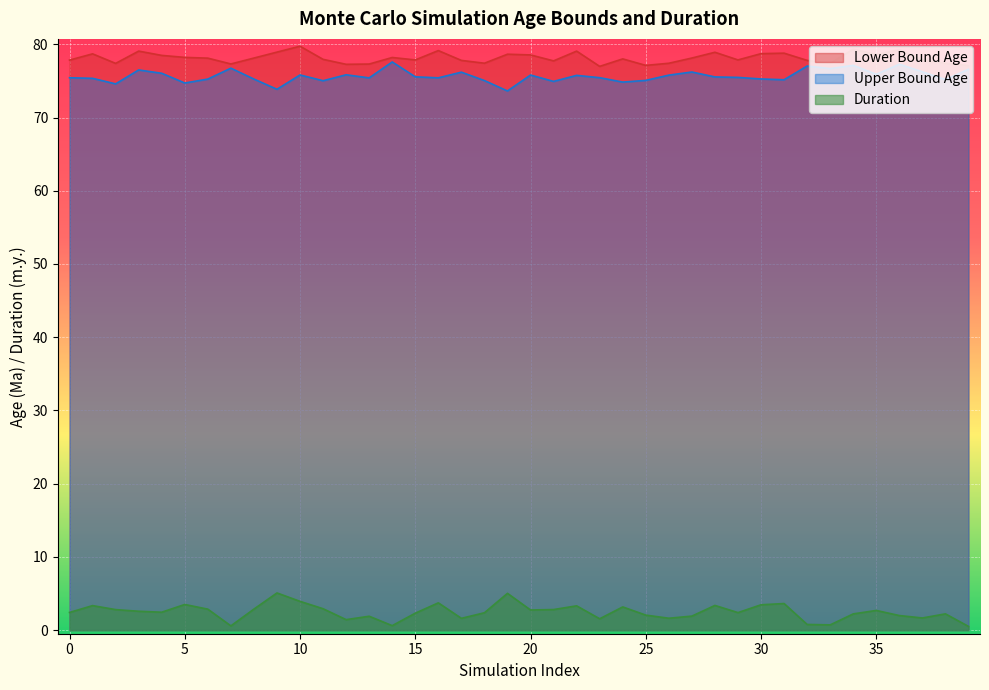

Which series has the largest total across all categories?

Lower Bound Age